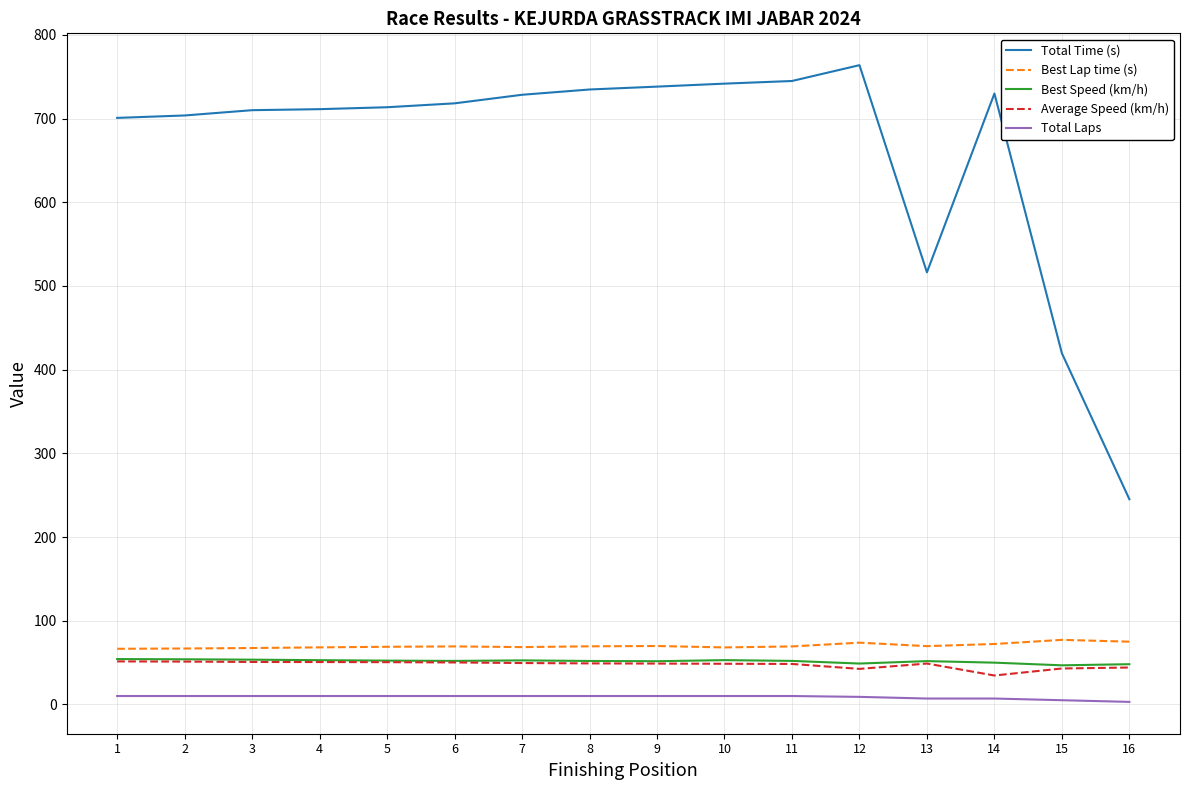

The value of Best Speed (km/h) at 13 is 88.2. True or false?

False